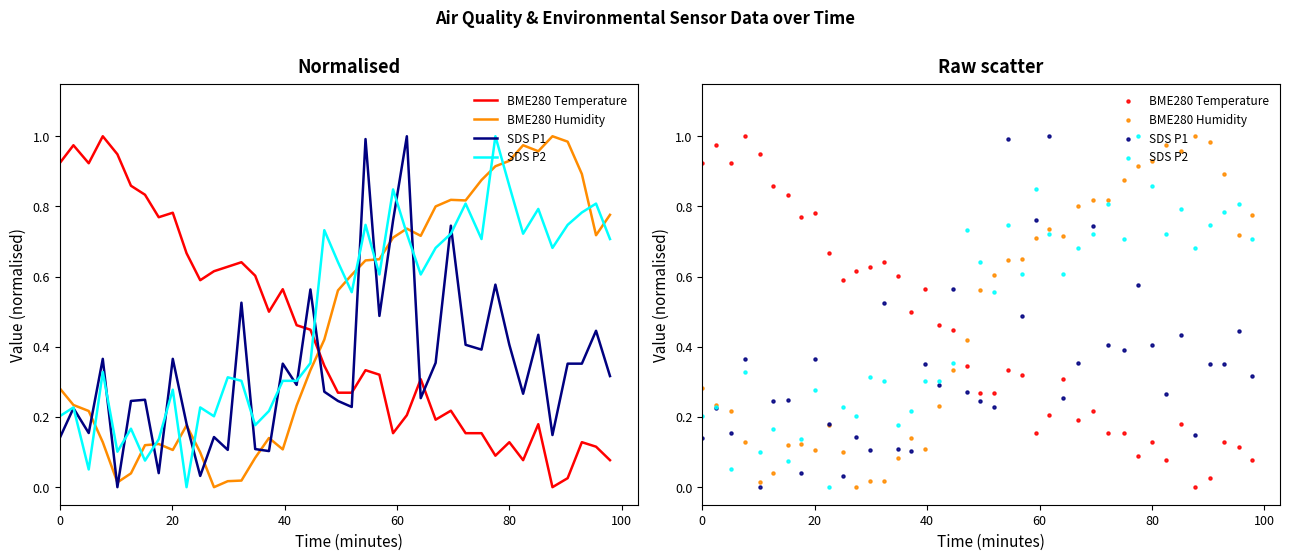

At how many categories does at least one series exceed 0?

40